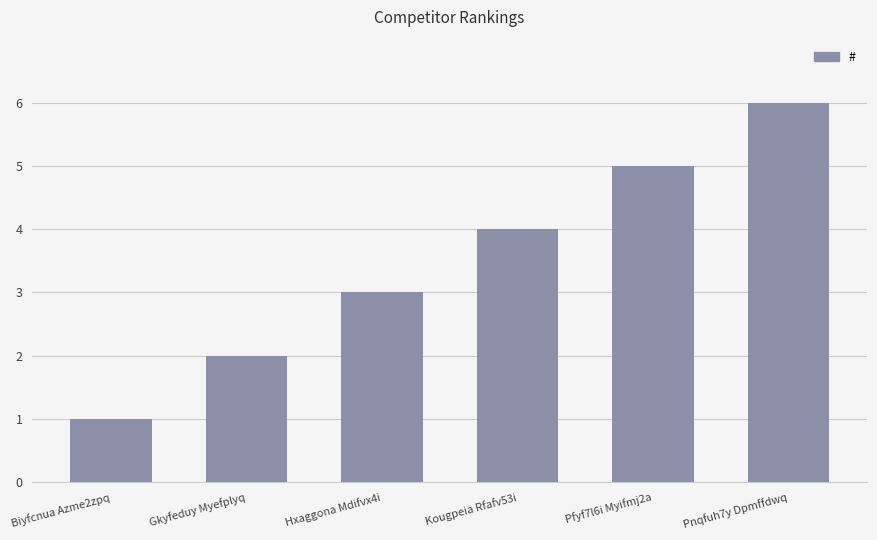

What is the sum of all values?

21